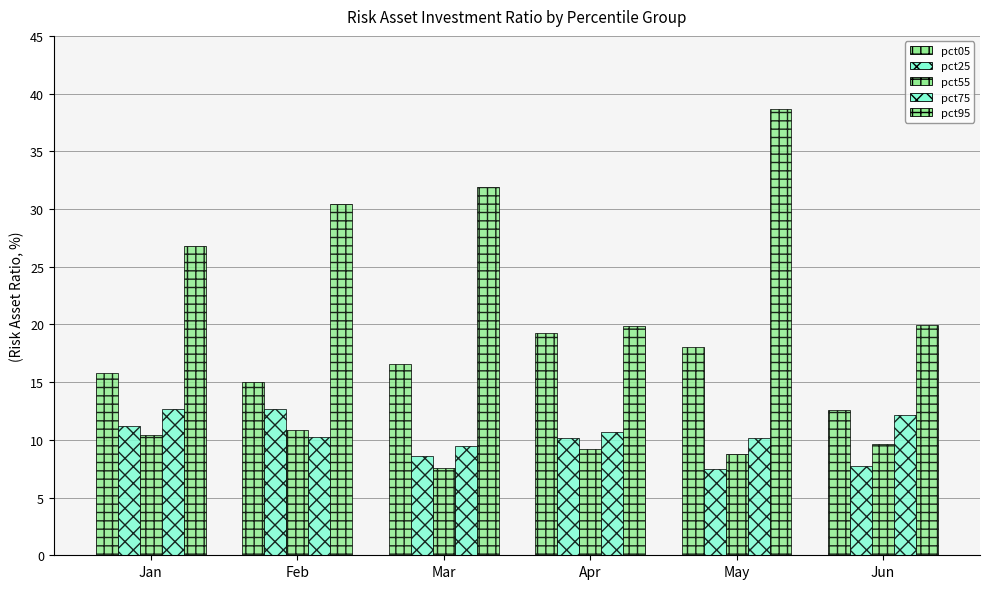

How many distinct data groups are displayed?

5